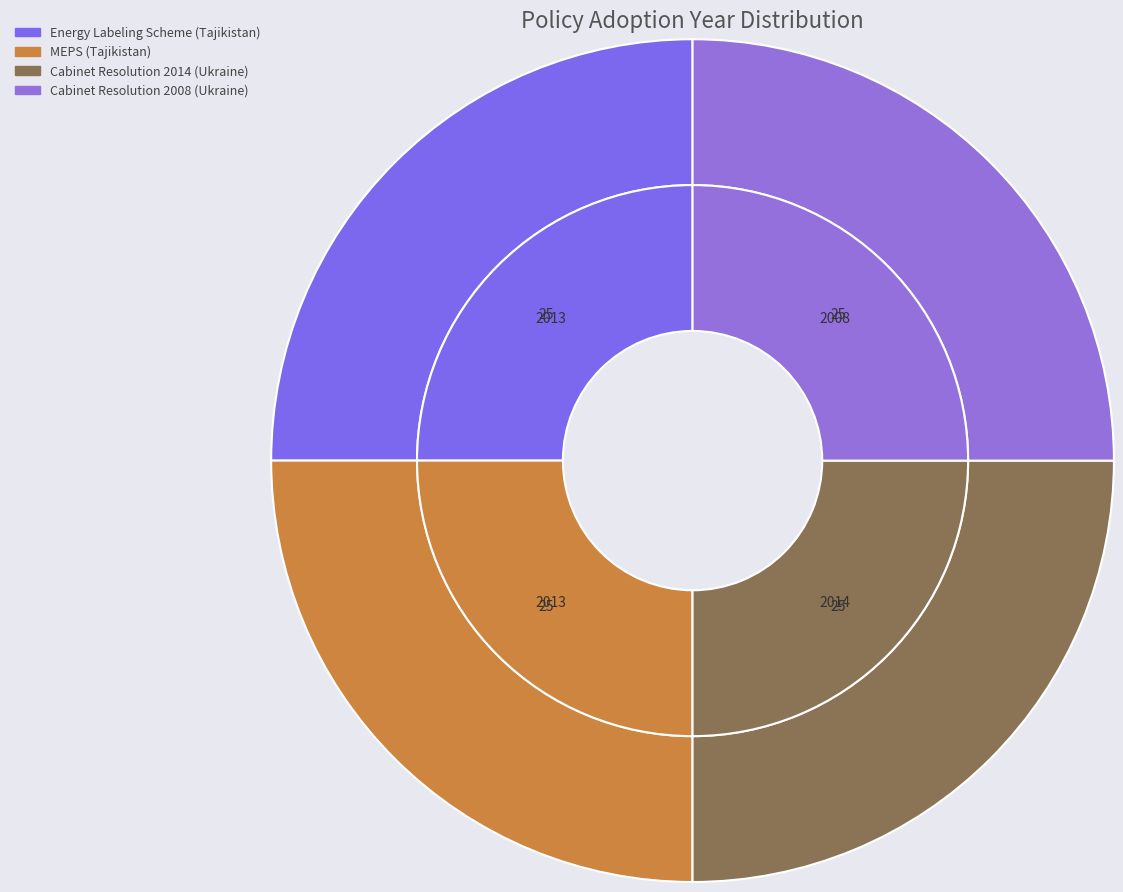

Between Resolution of the Cabinet of Ministers (2014) and Resolution of the Cabinet of Ministers (2008), which is larger?

Resolution of the Cabinet of Ministers (2014)